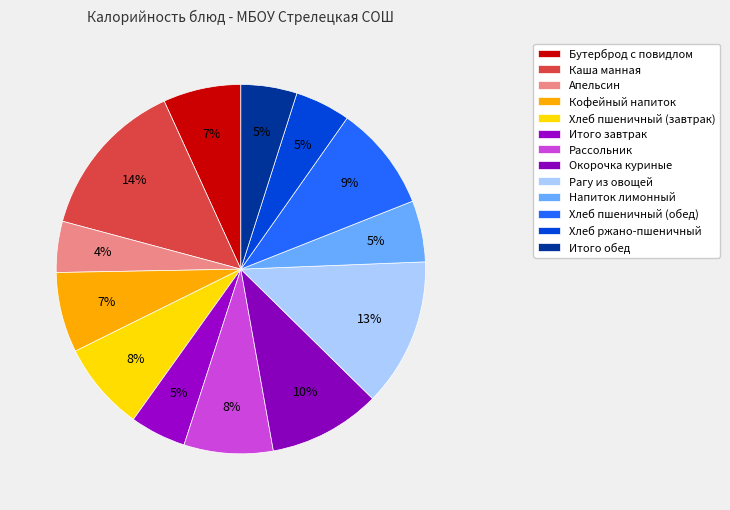

What percentage do Каша манная and Рассольник together represent?

21.8%